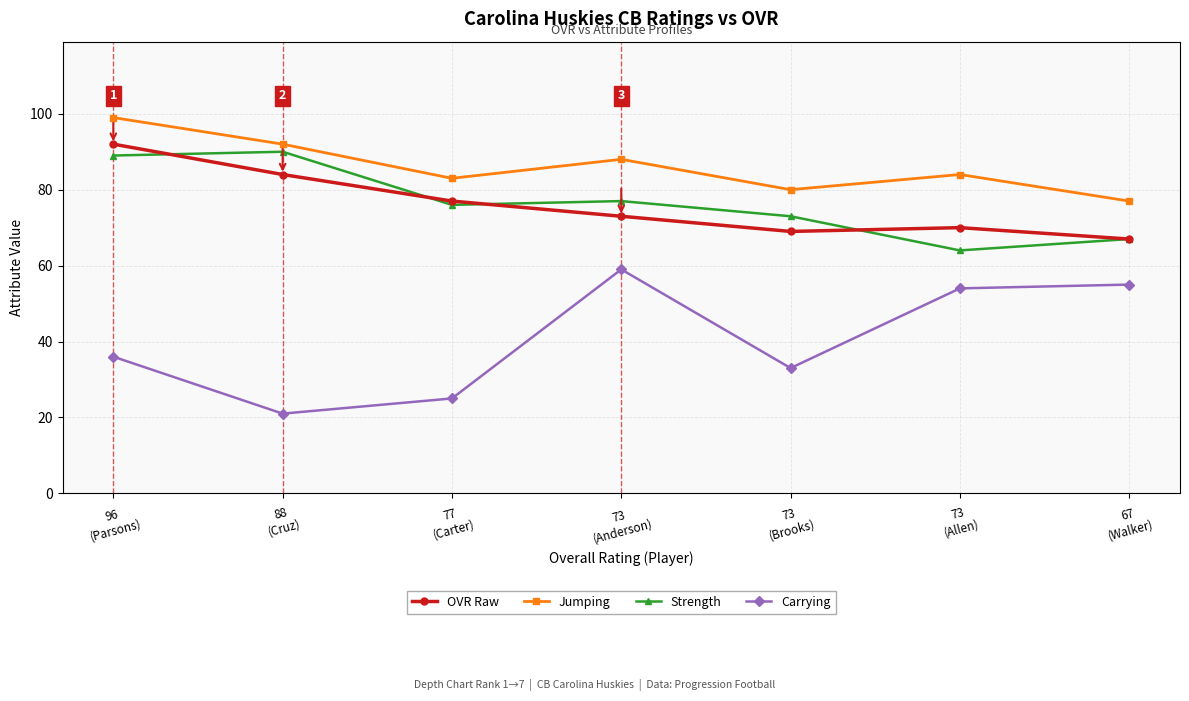

What is the minimum value for OVR Raw?

67